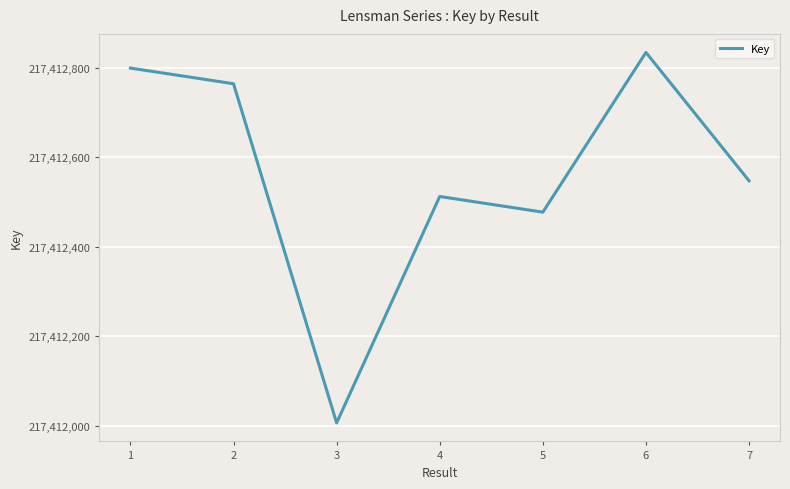

What is the sum of all values?

1521887939